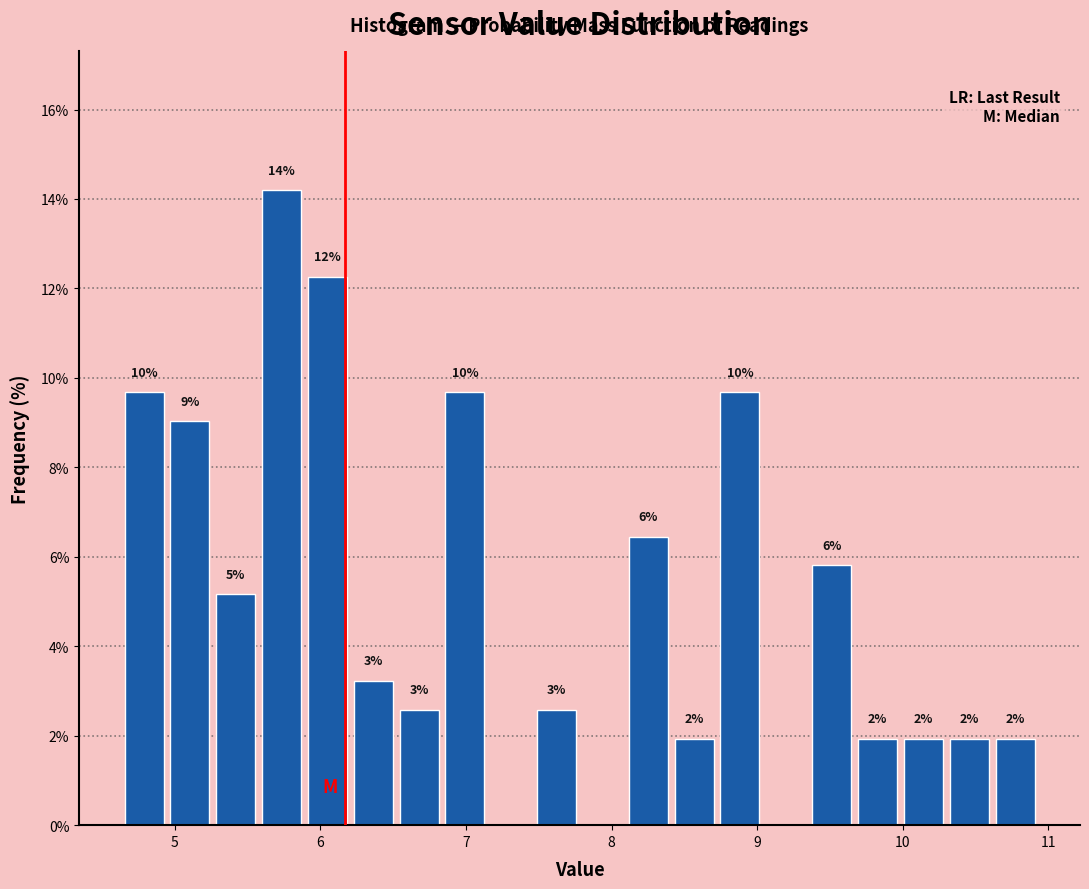

Read against the x-axis, roughly where is the centre of the tallest bar?

5.7